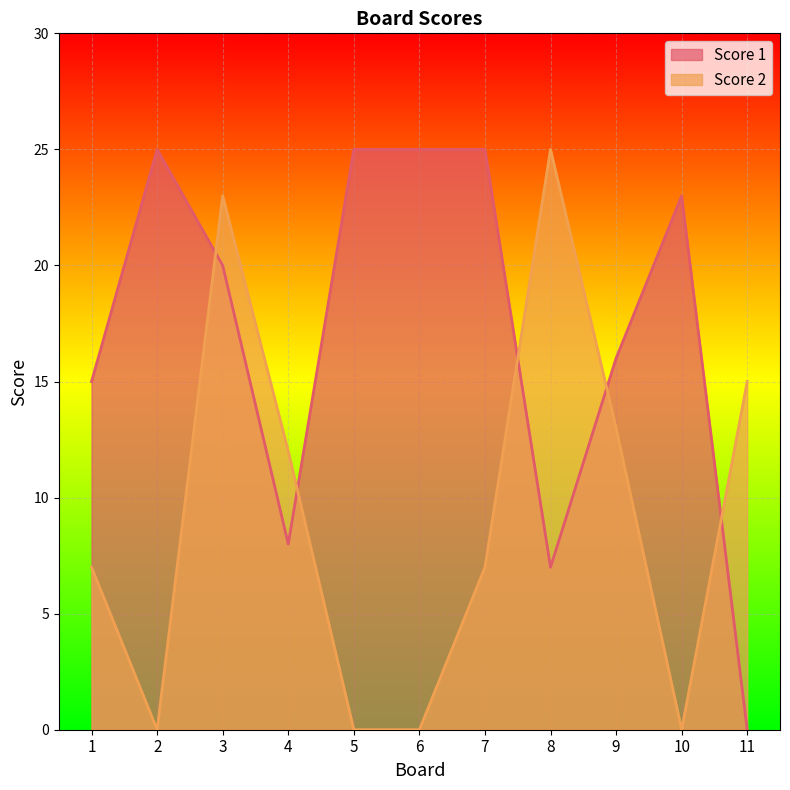

What is the difference between the maximum and minimum values in the Score 1 series?

25